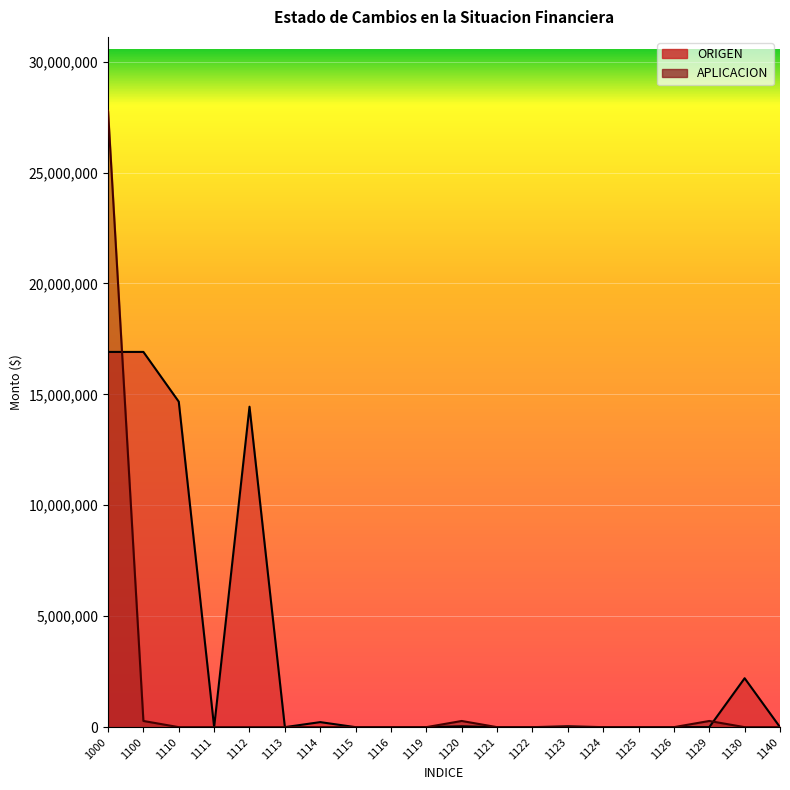

At which label does APLICACION reach its minimum?

1110